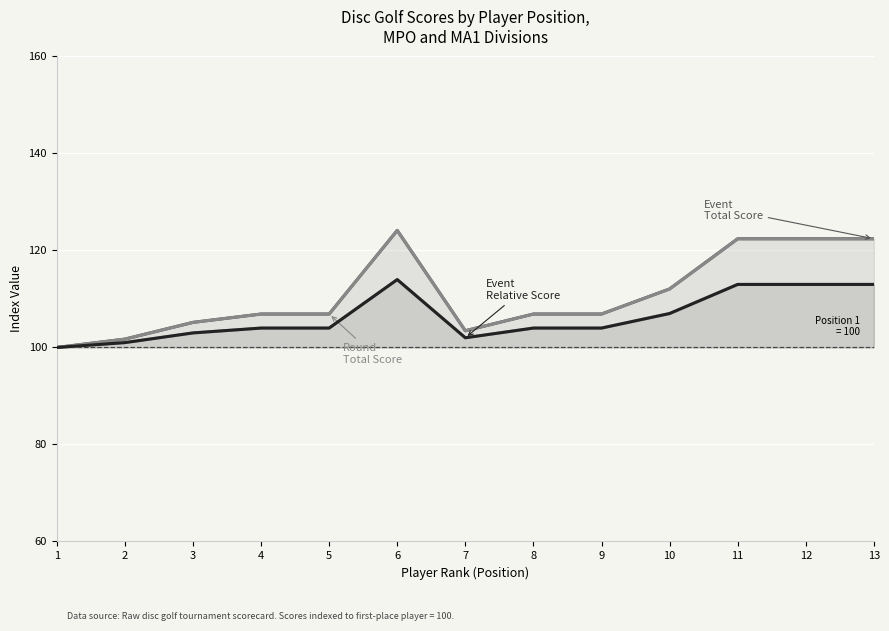

What is the difference between the maximum and minimum values in the Event Total Score series?

24.1